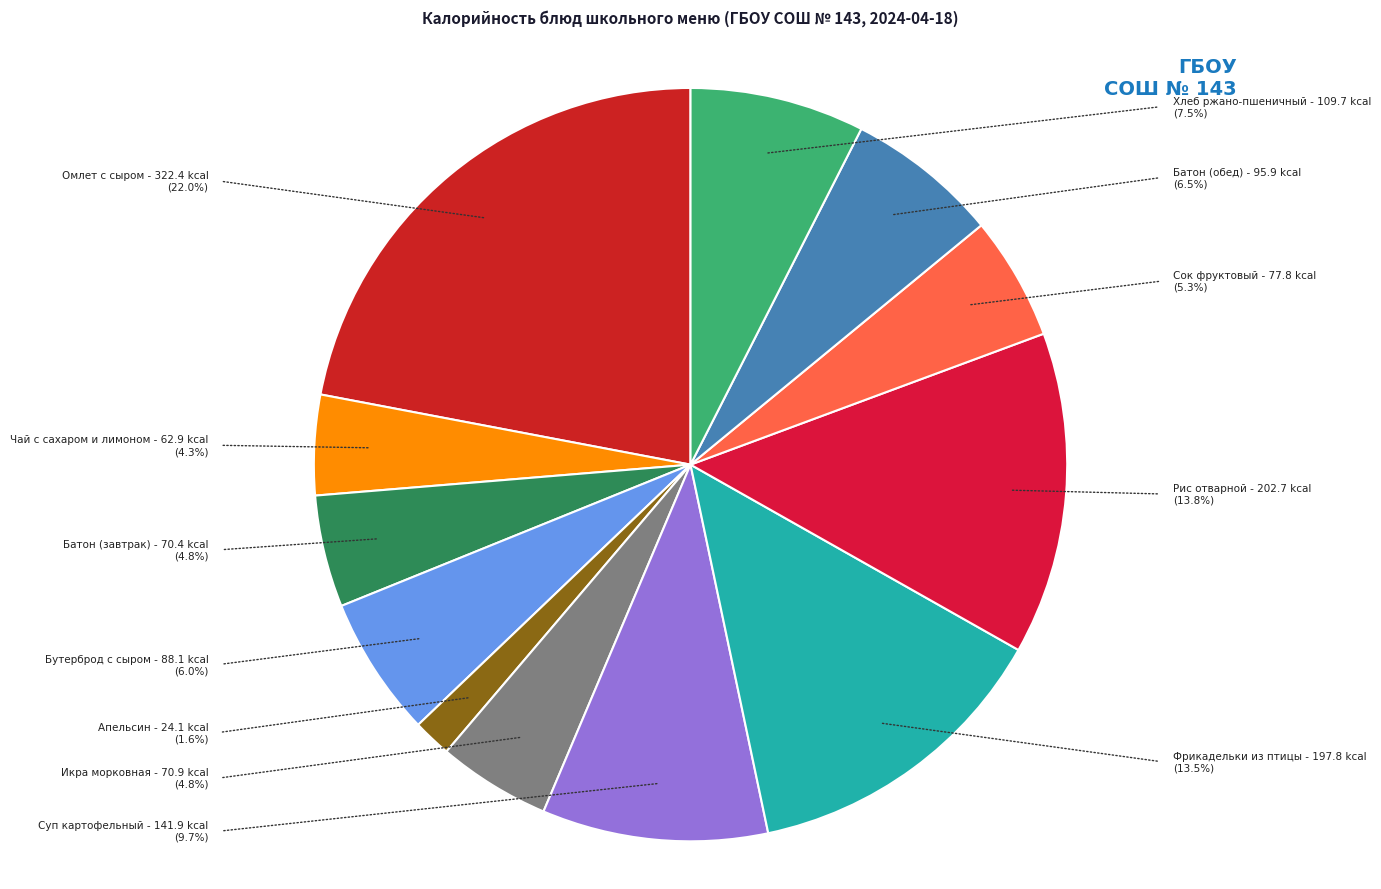

Does Рис отварной represent more than half of the total?

No